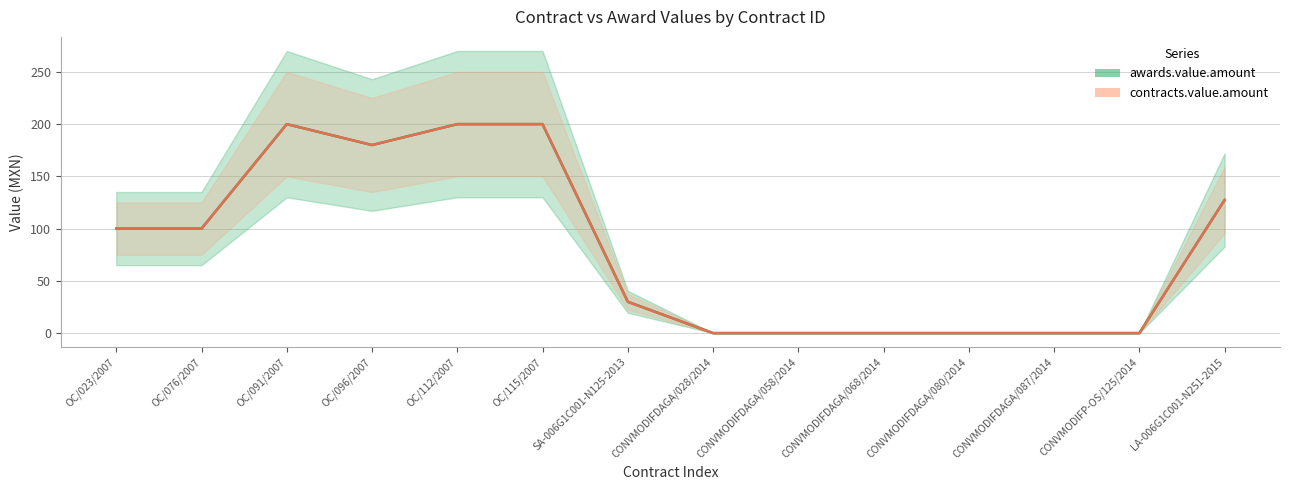

Does the chart have visible grid lines?

Yes